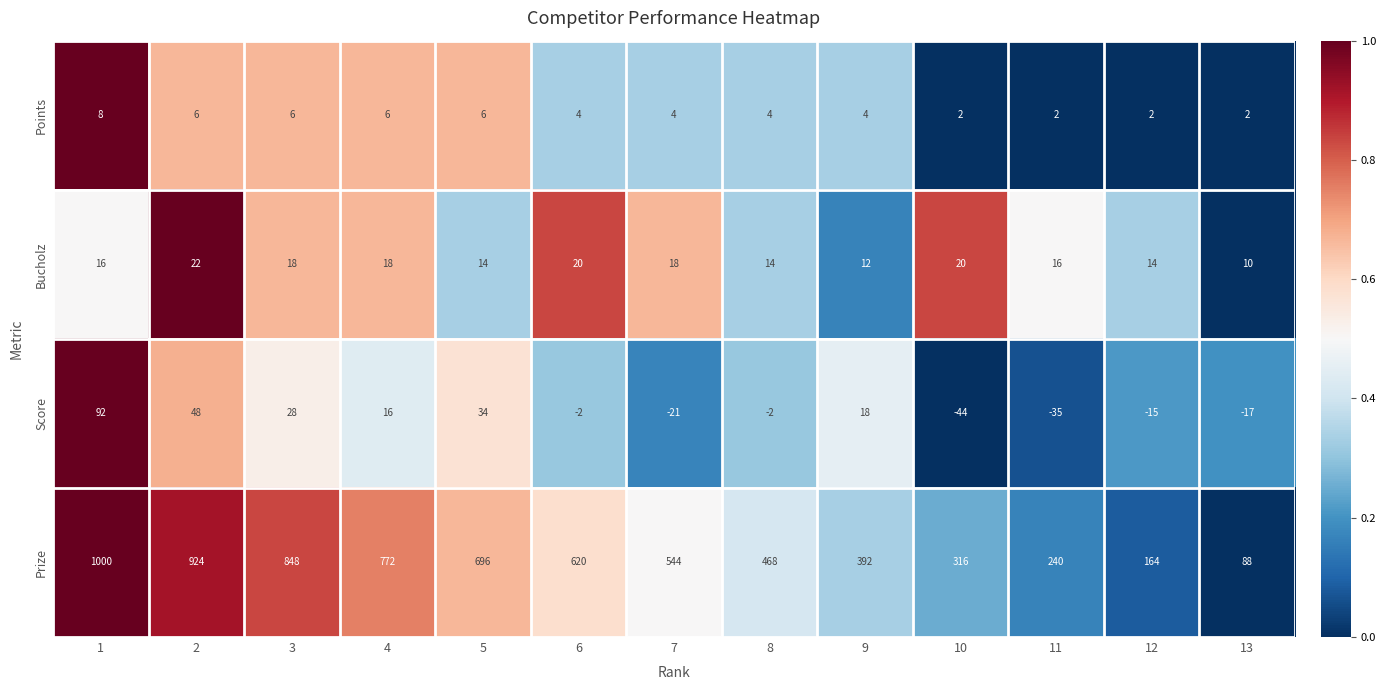

What is the sum of all Points values?

56